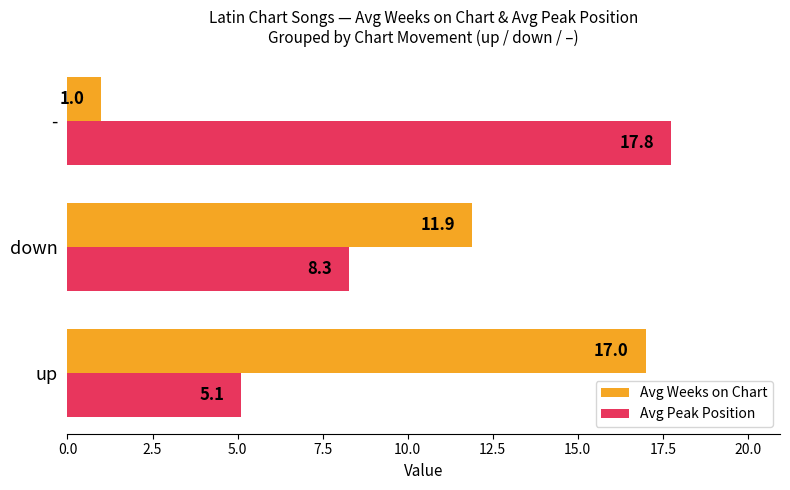

At which category is the sum across all series the highest?

up